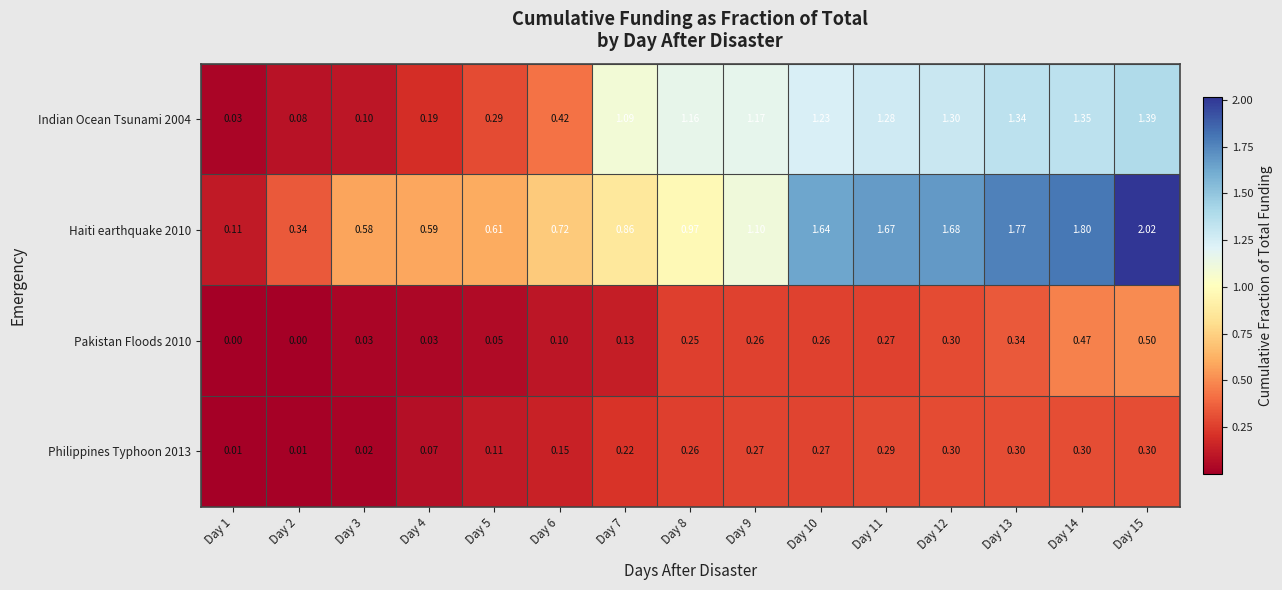

Rank the series at Day 7 from lowest to highest value.

Pakistan Floods 2010, Philippines Typhoon 2013, Haiti earthquake 2010, Indian Ocean Tsunami 2004